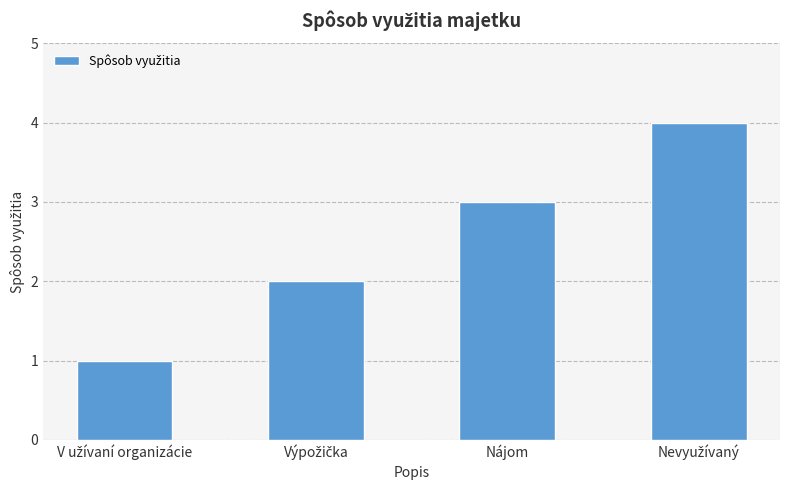

What is the difference between the maximum and minimum values?

3